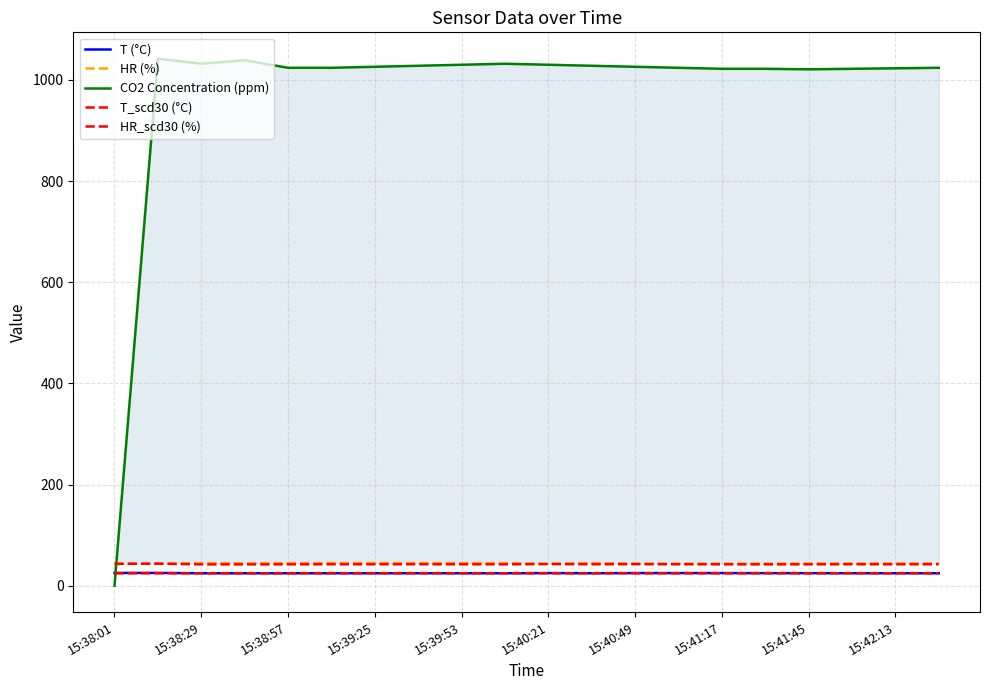

Reading right to left, what are all the values shown in this chart?

T (°C): 24.7	24.7	24.8	24.9	24.9	25.1	25.1	25.1	24.7	25.1	24.7	24.7	24.7	24.7	24.7	24.7	24.6	24.7	25.4	25.3
HR (%): 44.2	44.1	44.0	43.9	43.8	43.7	43.7	43.6	44.9	43.6	44.9	44.9	45.0	45.0	45.0	44.8	44.4	44.8	43.6	43.8
CO2 Concentration (ppm): 1024.0	1023.0	1022.0	1021.0	1022.0	1022.0	1024.0	1026.0	1028.0	1030.0	1032.0	1030.0	1028.0	1026.0	1024.0	1024.0	1039.0	1032.0	1042.0	0.0
T_scd30 (°C): 24.8	24.7	24.7	24.6	24.6	24.6	24.6	24.6	24.8	24.6	24.7	24.7	24.8	24.8	24.8	24.7	24.7	24.7	24.6	24.6
HR_scd30 (%): 42.4	42.4	42.5	42.3	42.3	42.4	42.5	42.7	42.5	42.8	42.4	42.4	42.5	42.4	42.4	42.3	42.2	42.2	43.7	43.3